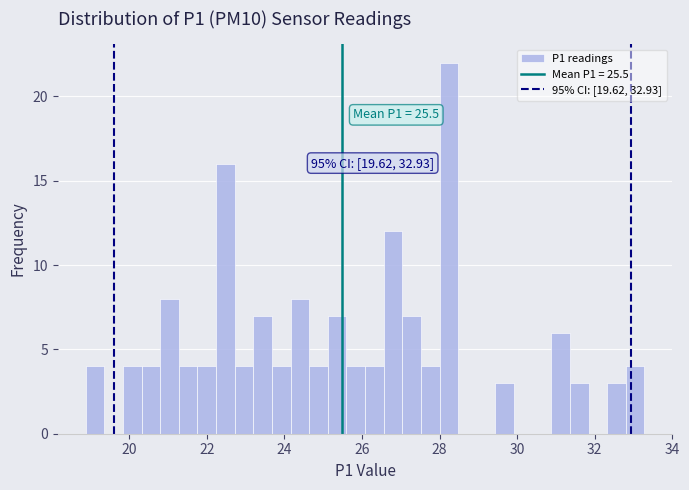

Around what value on the x-axis is the tallest bar? Give the approximate position of its centre, as read against the axis.

28.2